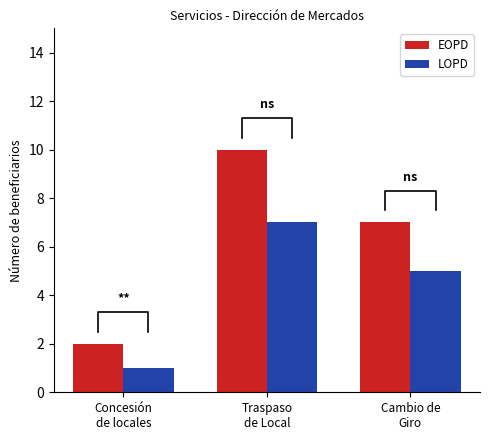

What is the difference between the maximum and second lowest values in the LOPD series?

2